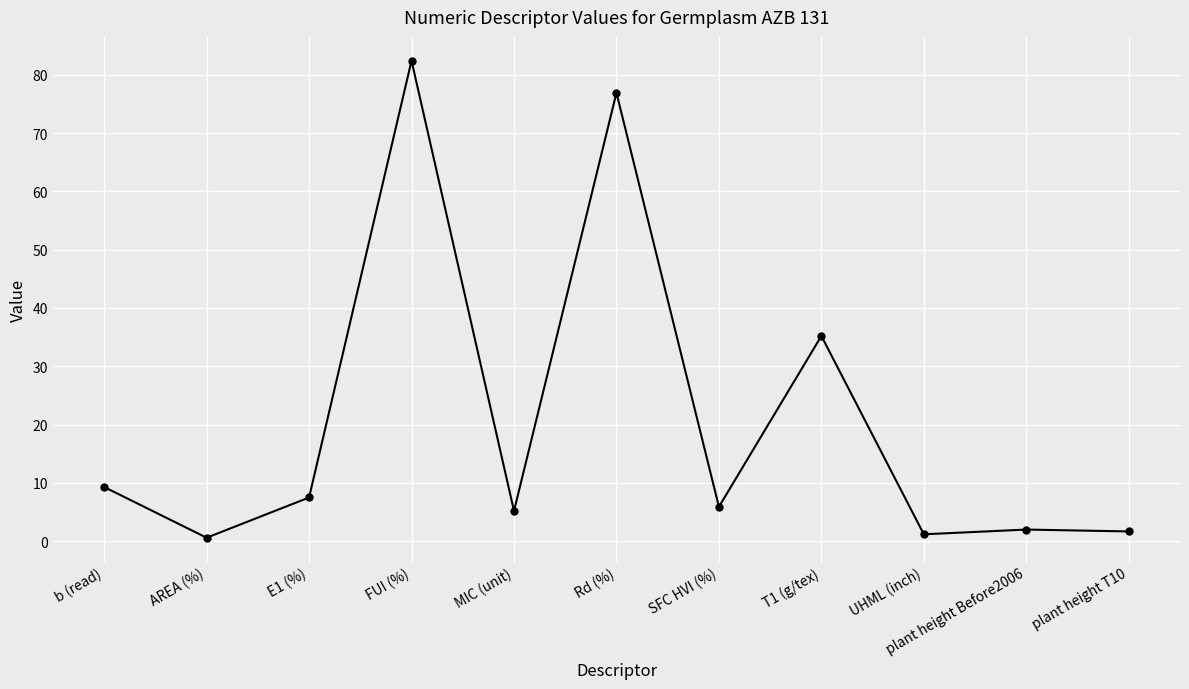

Is this an area chart (filled region under the line)?

No